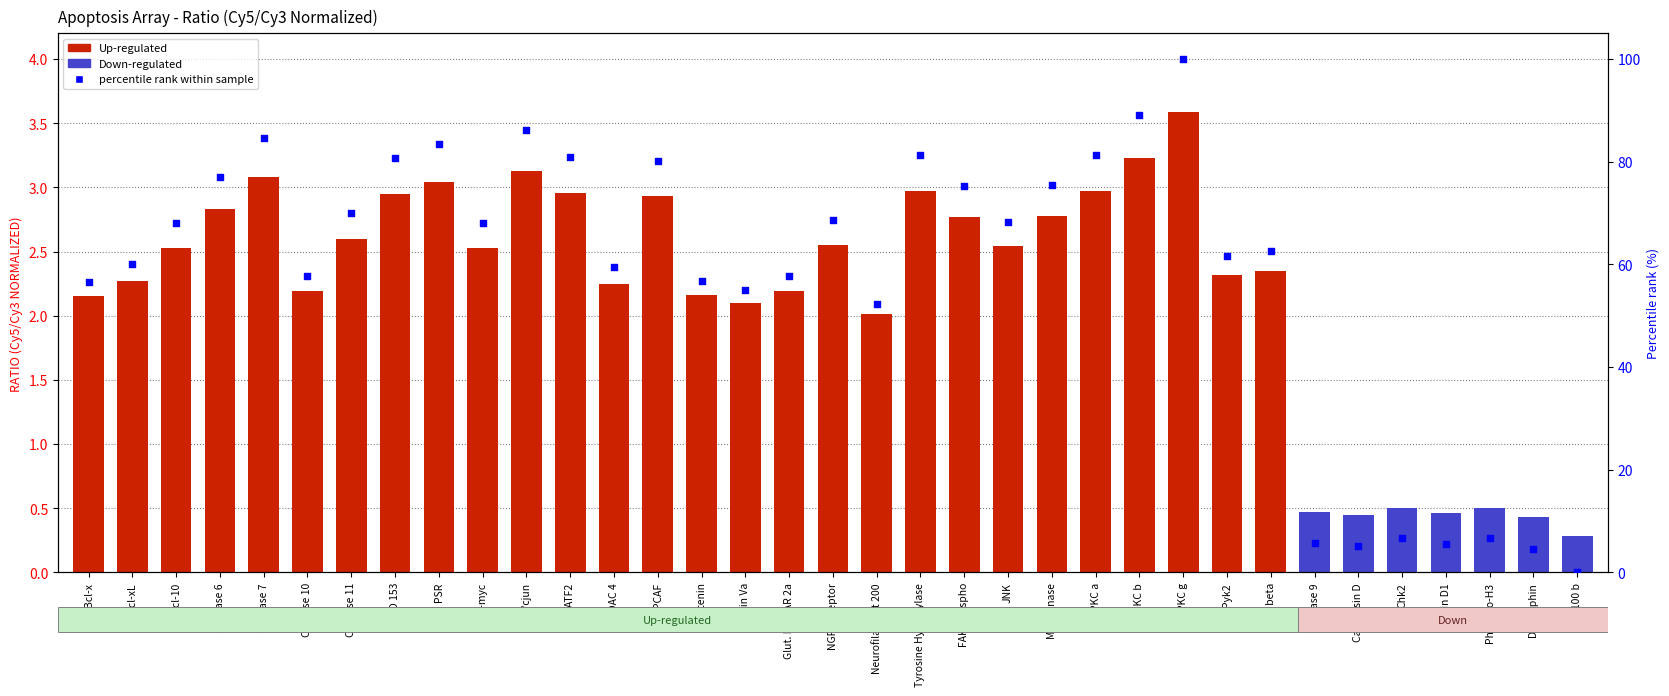

At which category is the sum across all series the highest?

PKC g